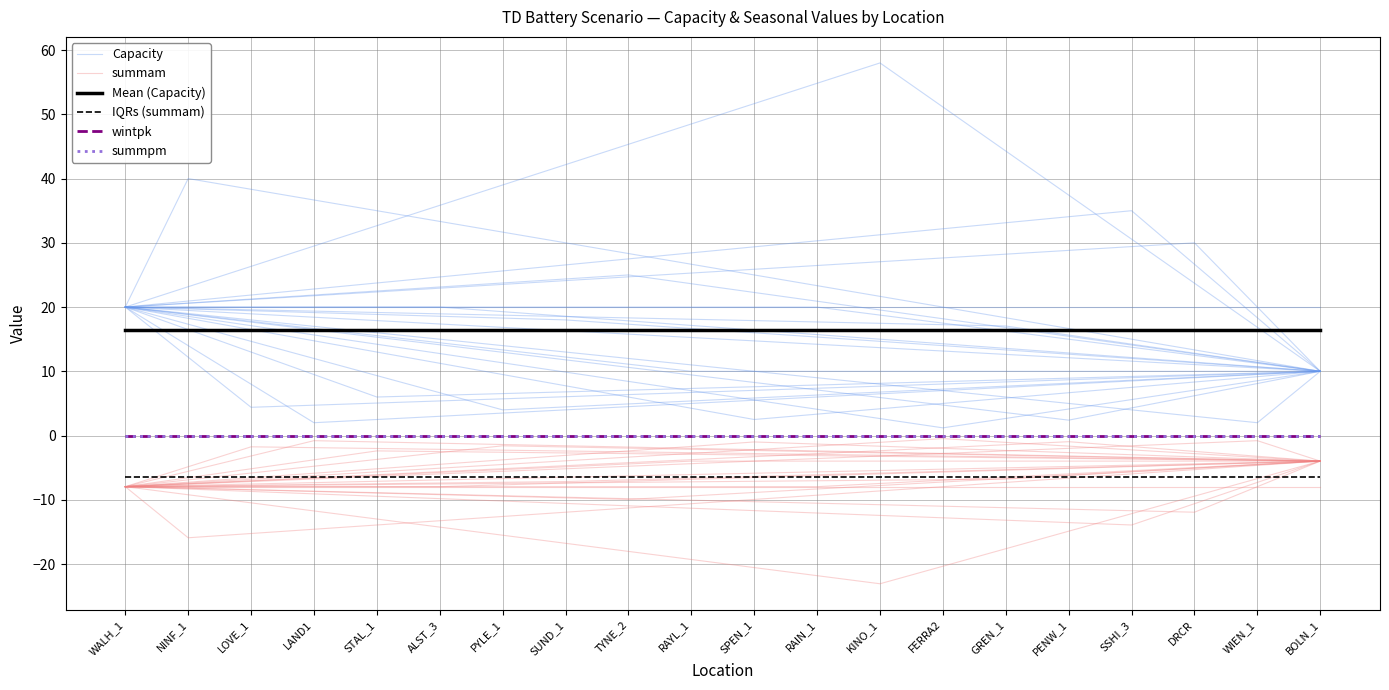

Which category has the lowest value across all series?

WALH_1